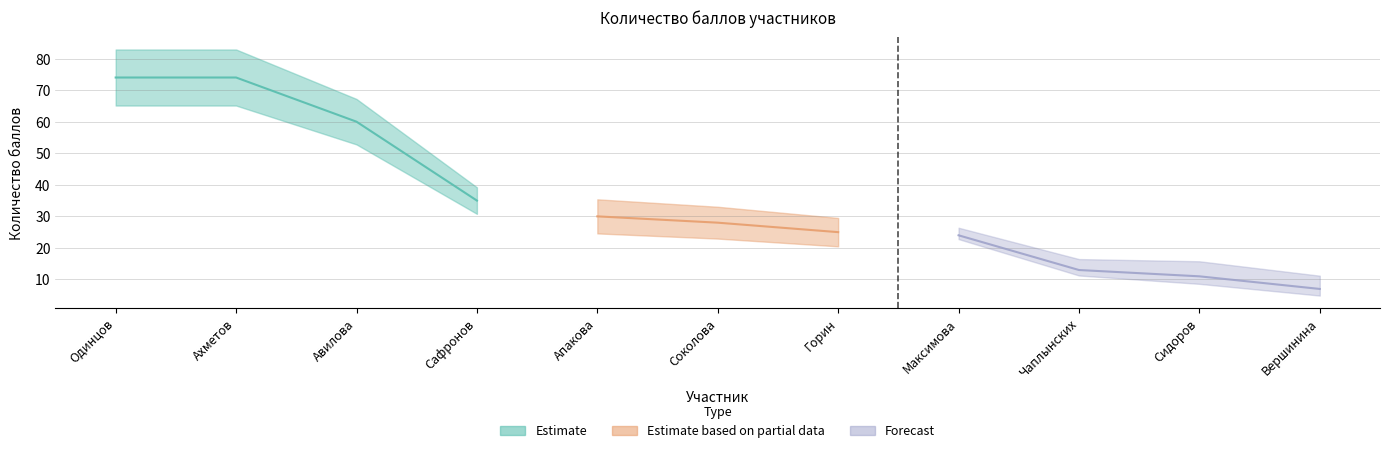

Does the chart display data point markers on the line(s)?

No